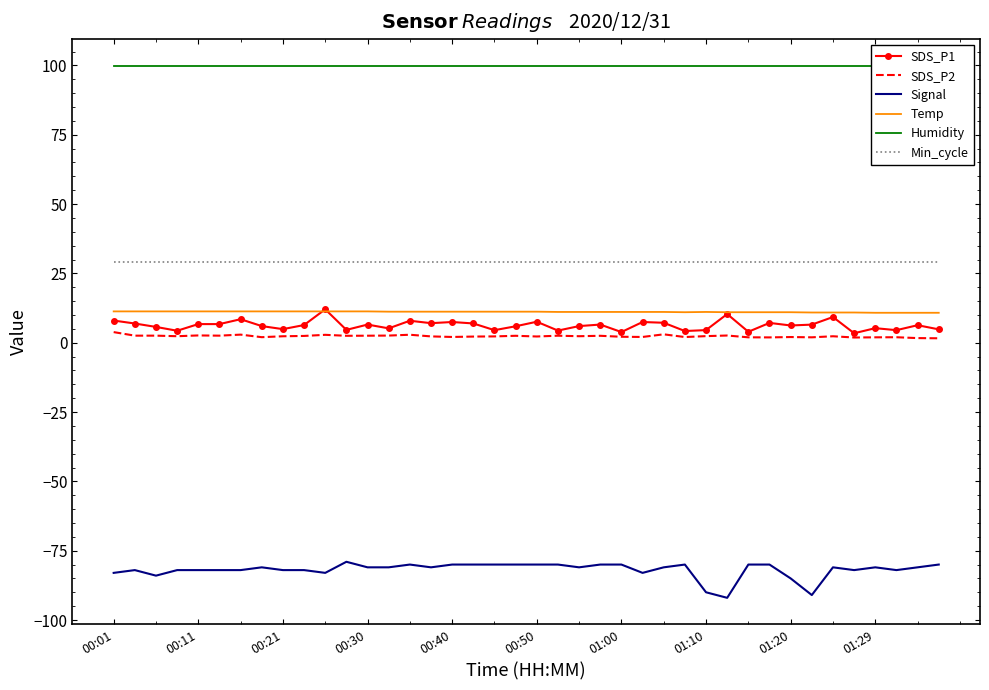

True or false: SDS_P2 and Signal intersect in this chart.

False